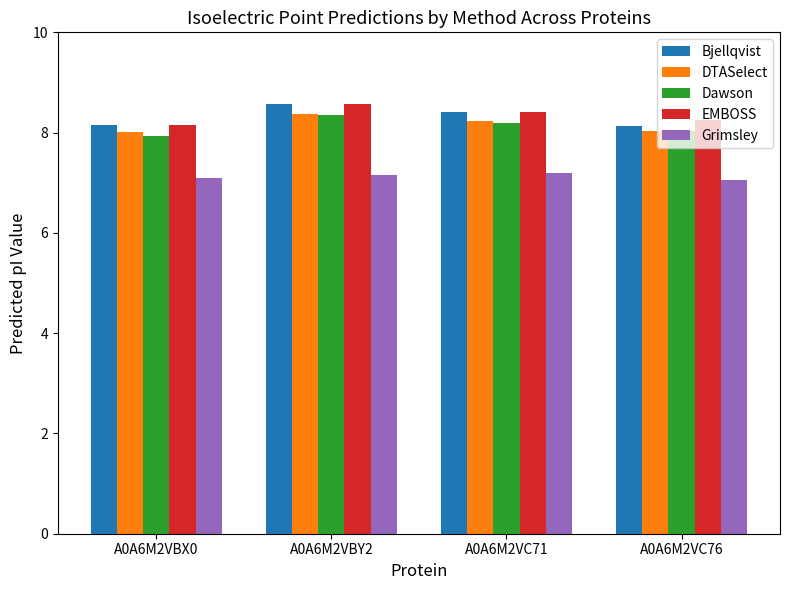

What is the minimum value for Bjellqvist?

8.1